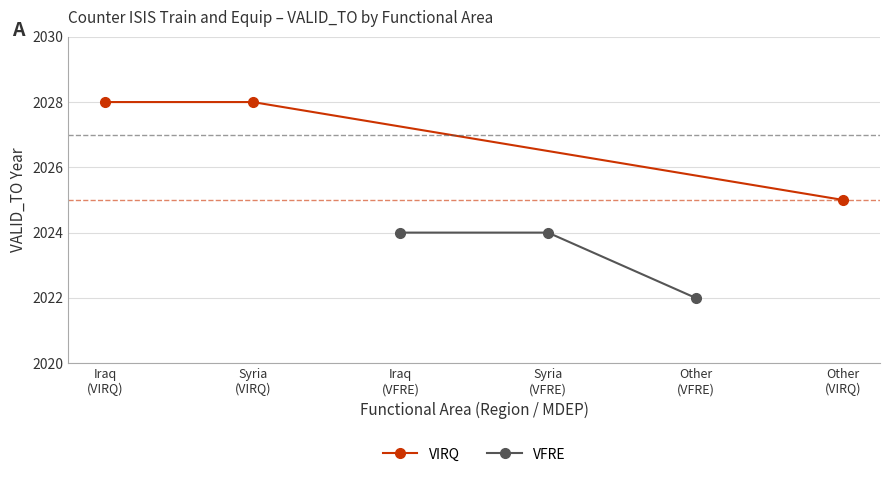

Does the chart display data point markers on the line(s)?

Yes